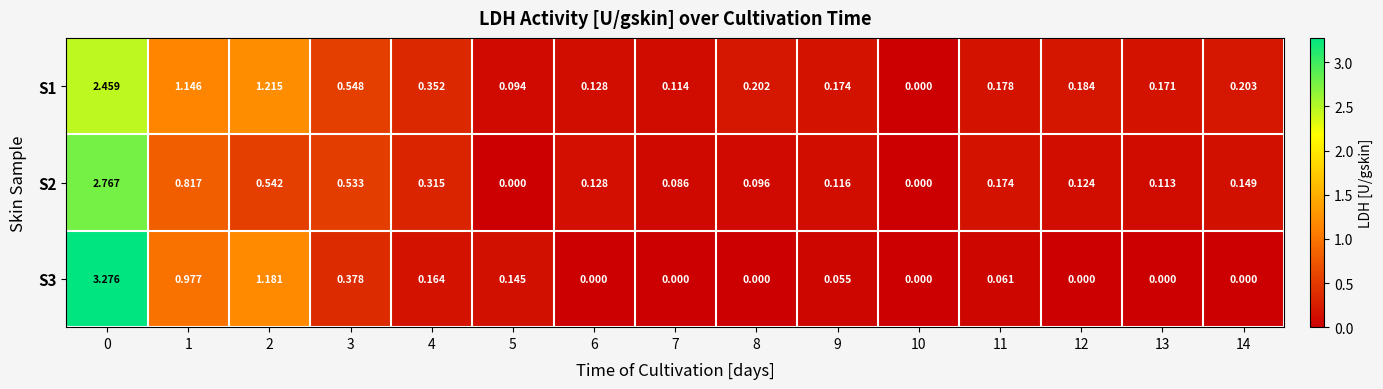

At 11, list the series in order from largest to smallest.

S1, S2, S3